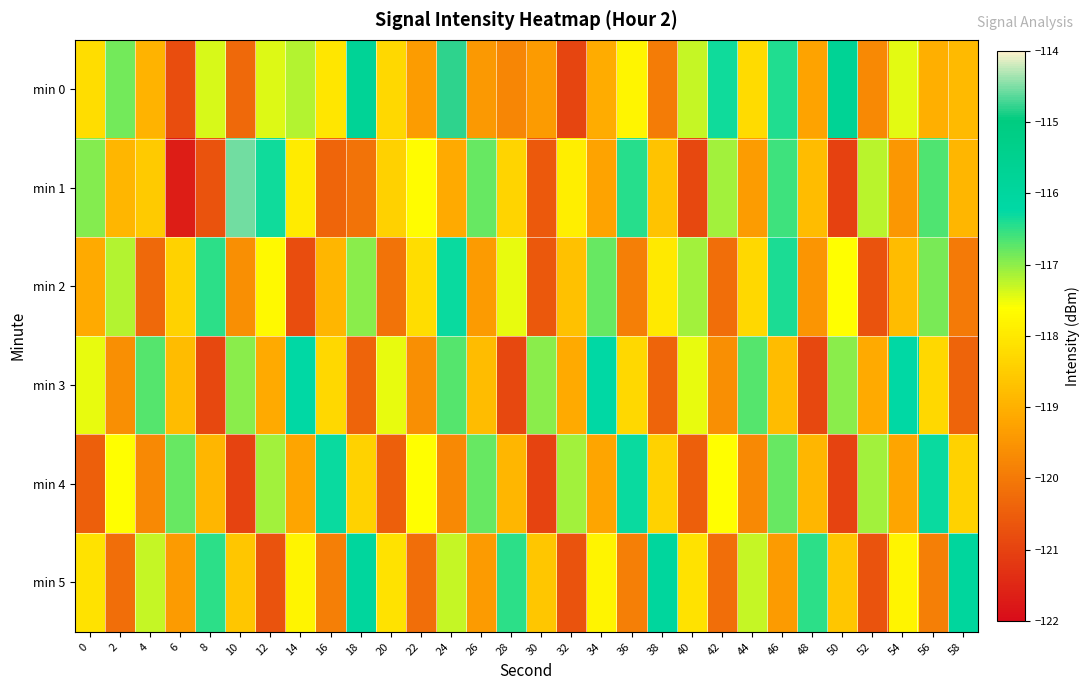

How many data points does each series have?

30